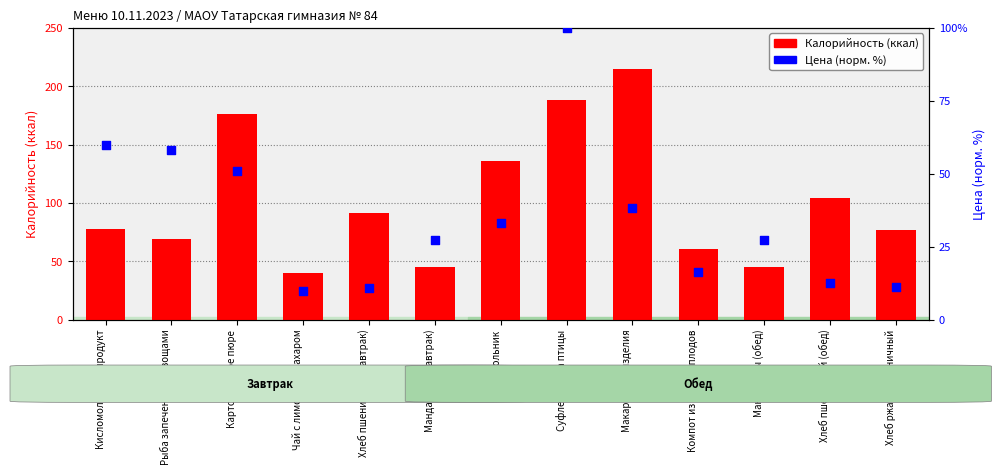

What are all the series names shown in the legend?

Калорийность (ккал), Цена (норм.)